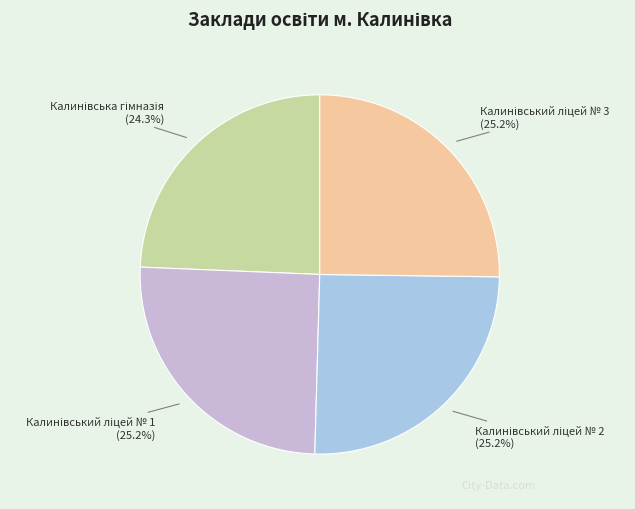

Does any single category account for the majority?

No